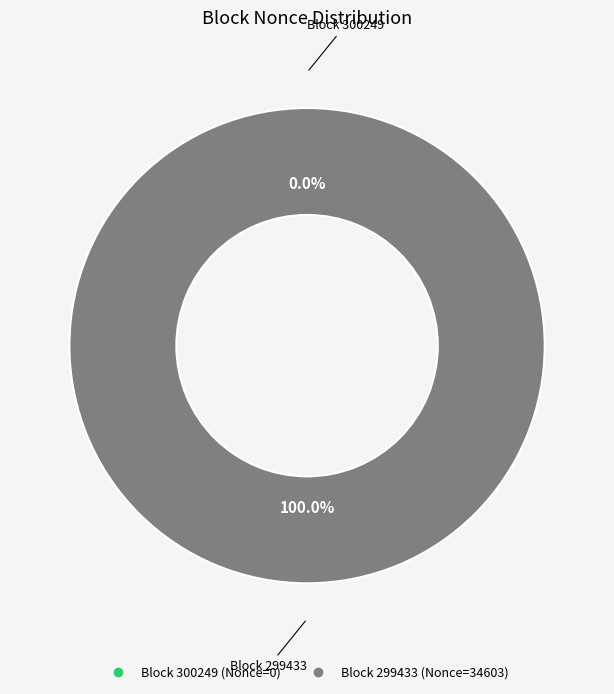

Is the sum of 299433 and 300249 greater than half?

Yes